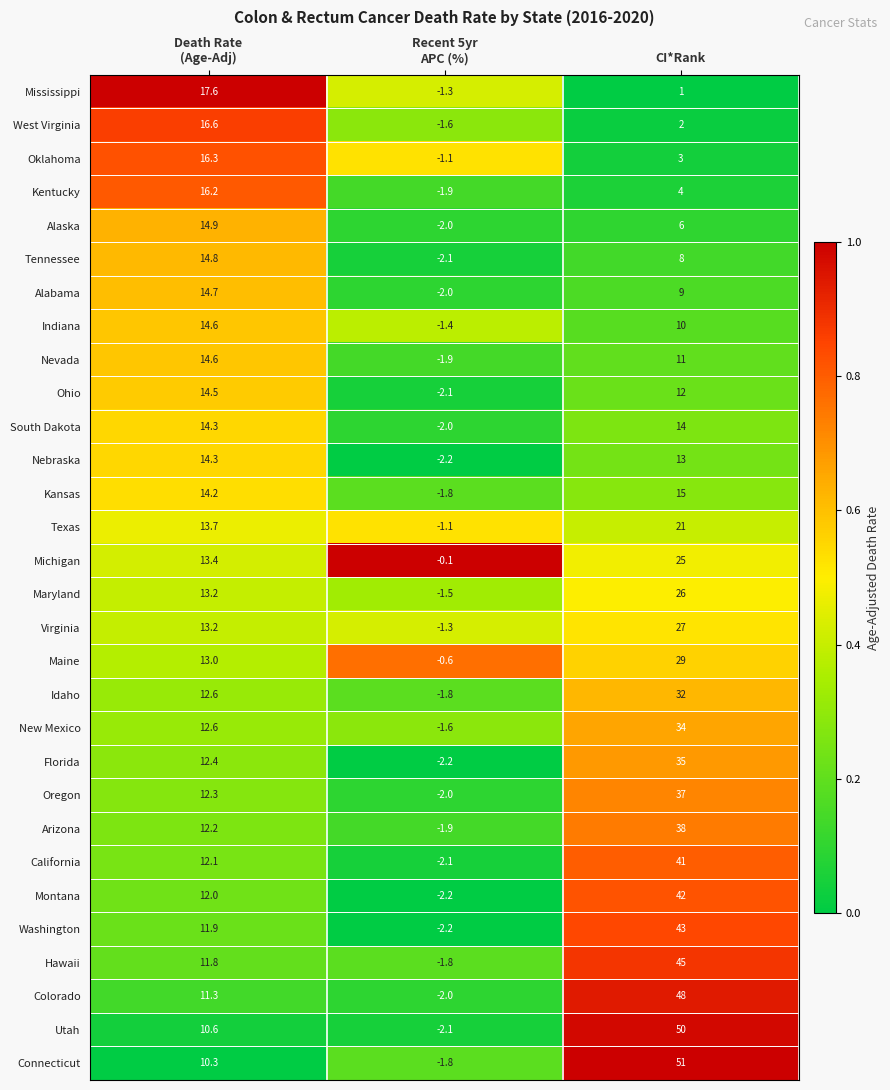

Read the Mississippi value at CI*Rank.

1.0